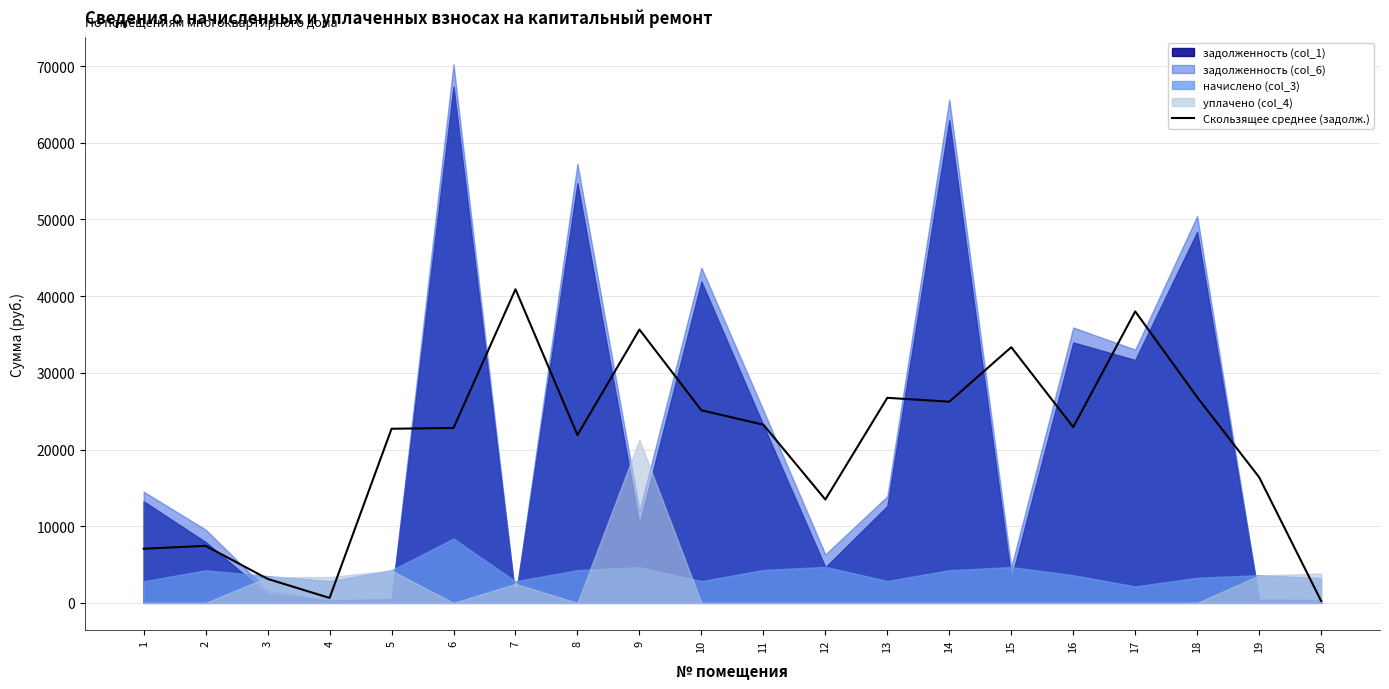

At which label does the data first exceed 22918?

7